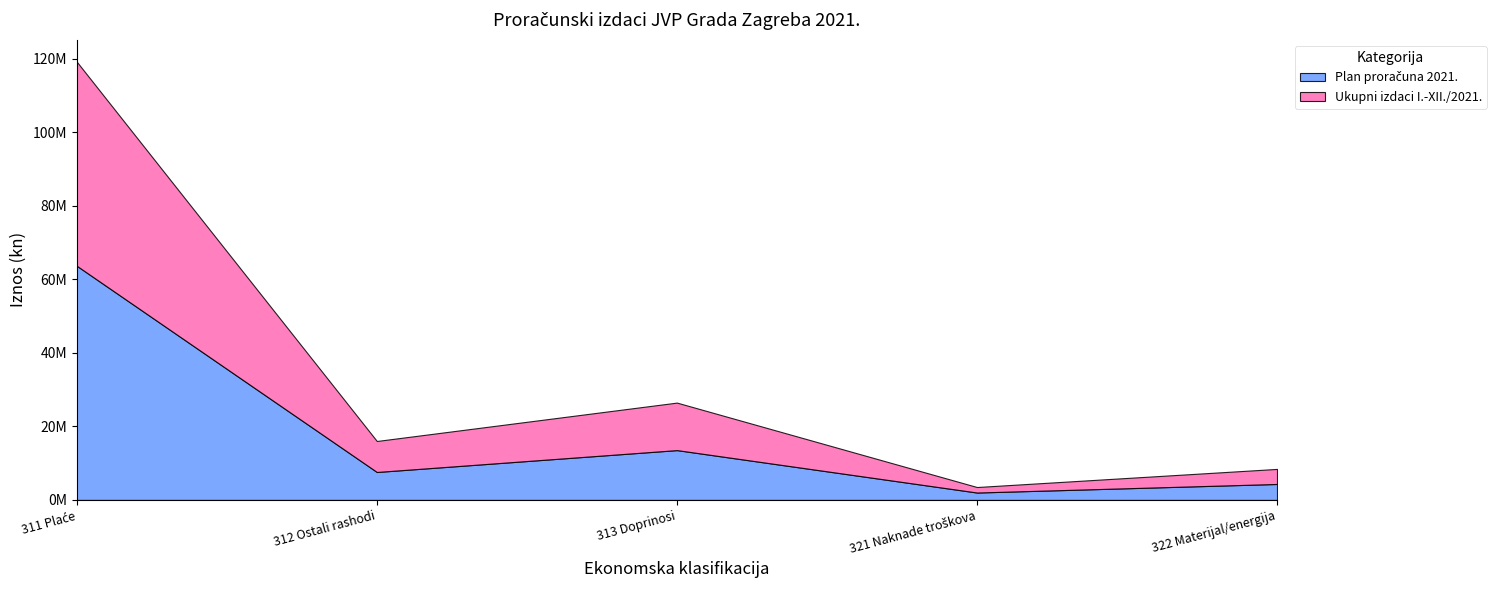

What is the label of the 3rd point from the right?

313 Doprinosi